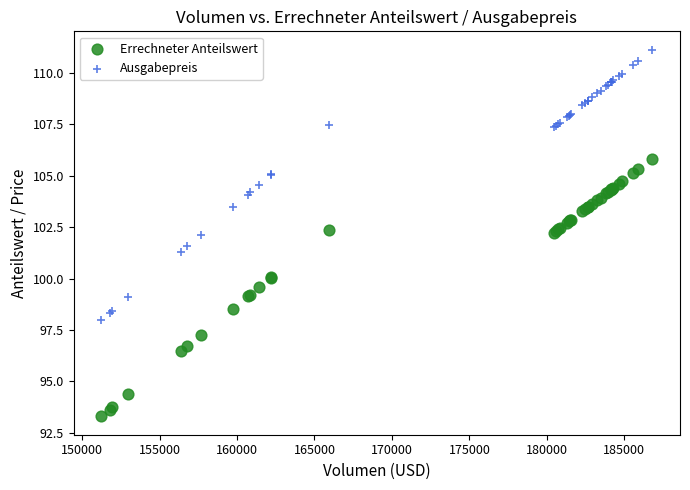

Which series reaches the maximum Y coordinate?

Ausgabepreis